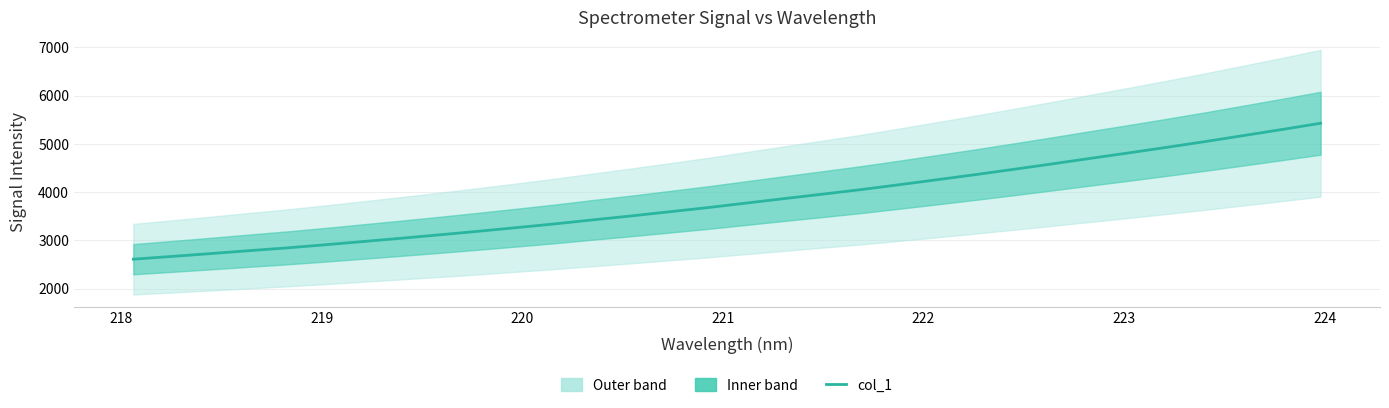

What is the maximum value shown in the chart?

5426.2